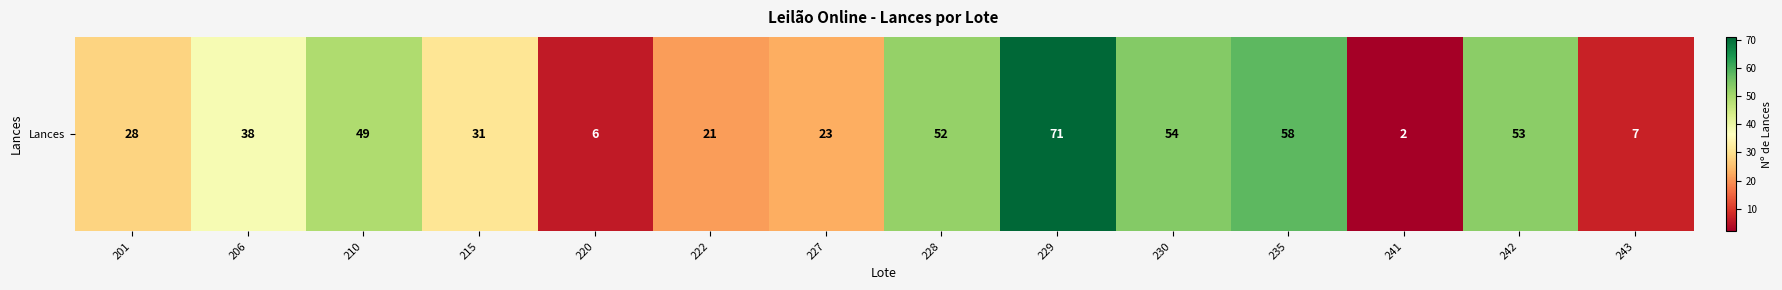

Where does the data first go above 38?

210